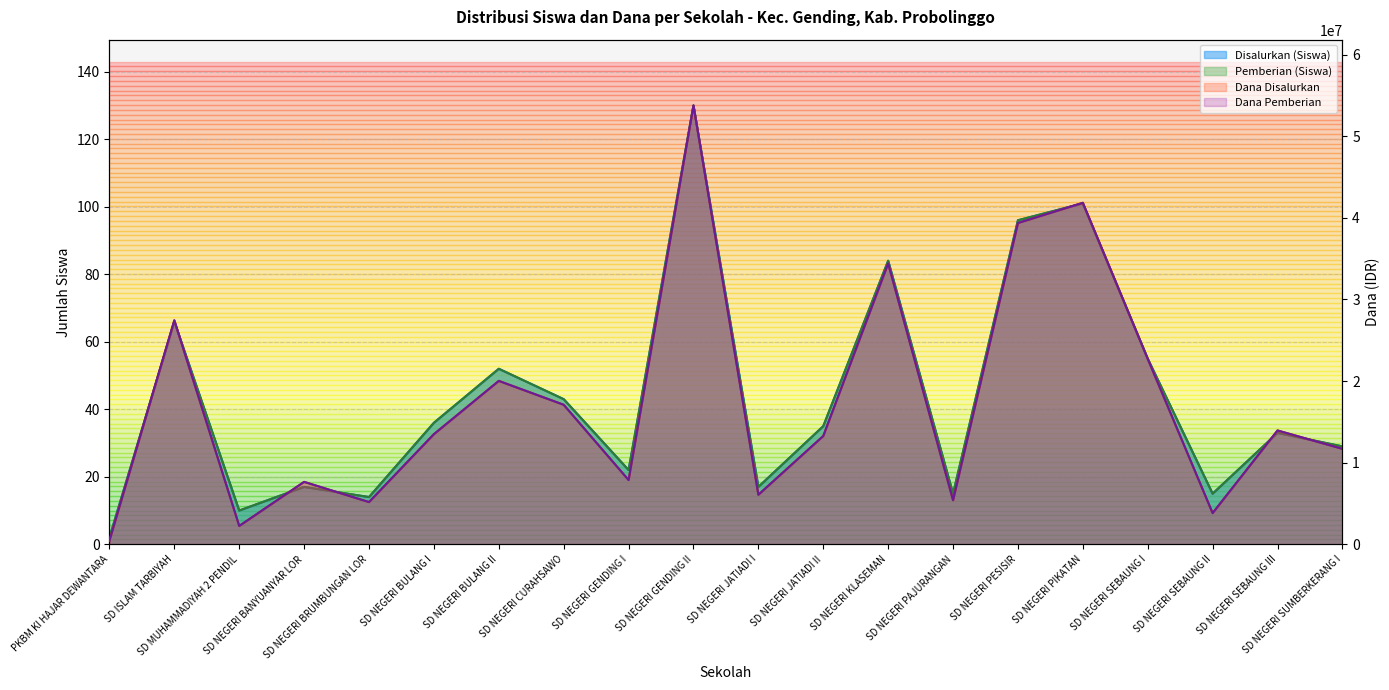

True or false: Pemberian (Siswa) and Disalurkan (Siswa) cross at least once.

False